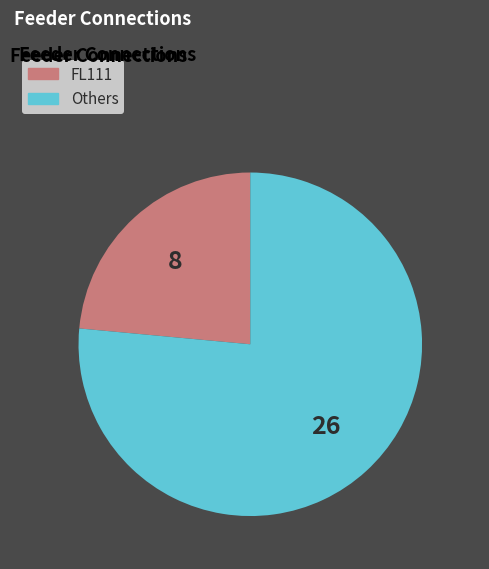

Does any single category account for the majority?

Yes